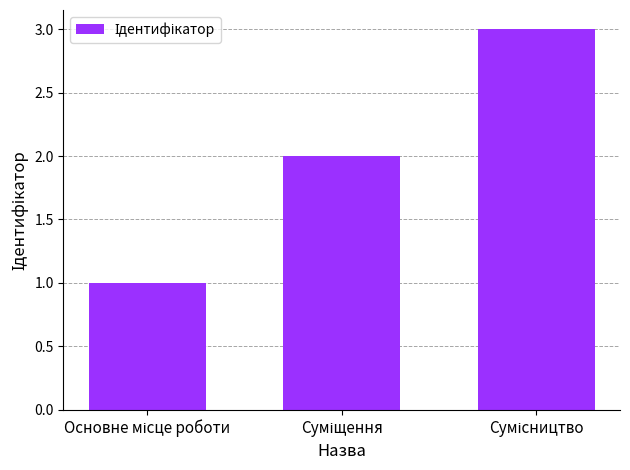

How many categories are shown in the chart?

3